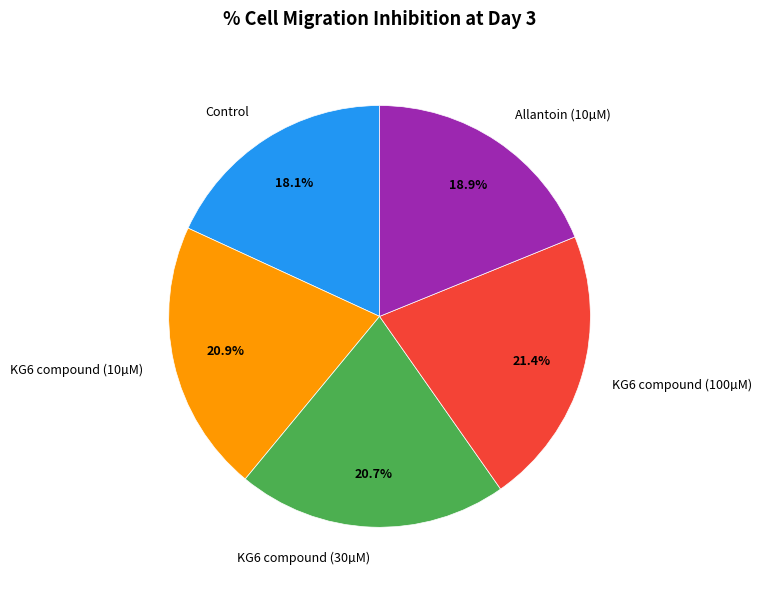

What percentage is NOT represented by KG6 compound (30µM)?

79.3%